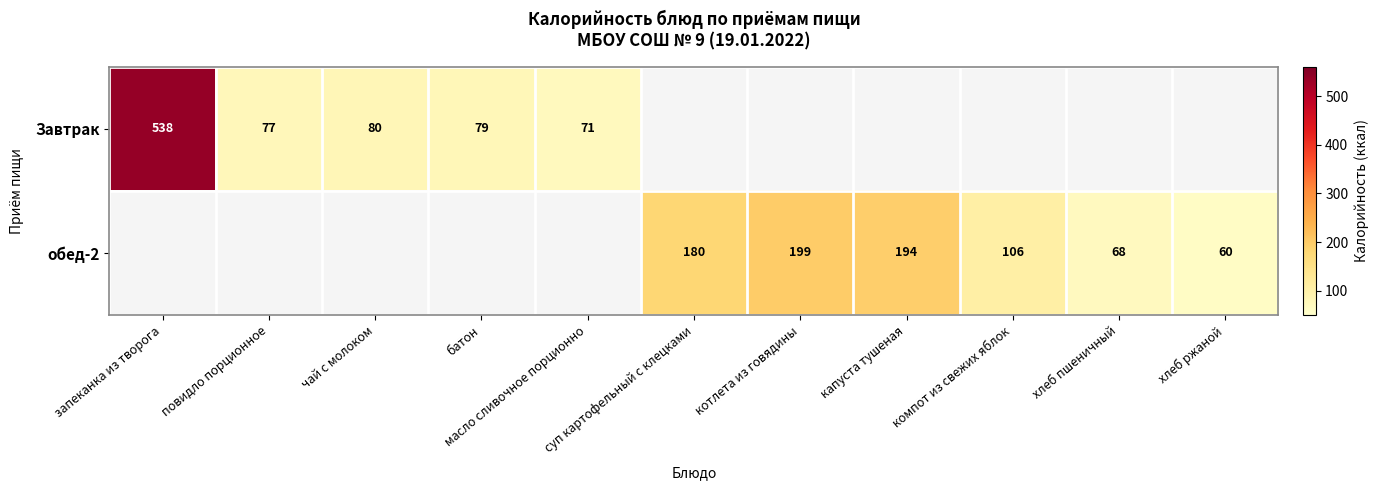

Where is Завтрак nearest to the value 269?

чай с молоком